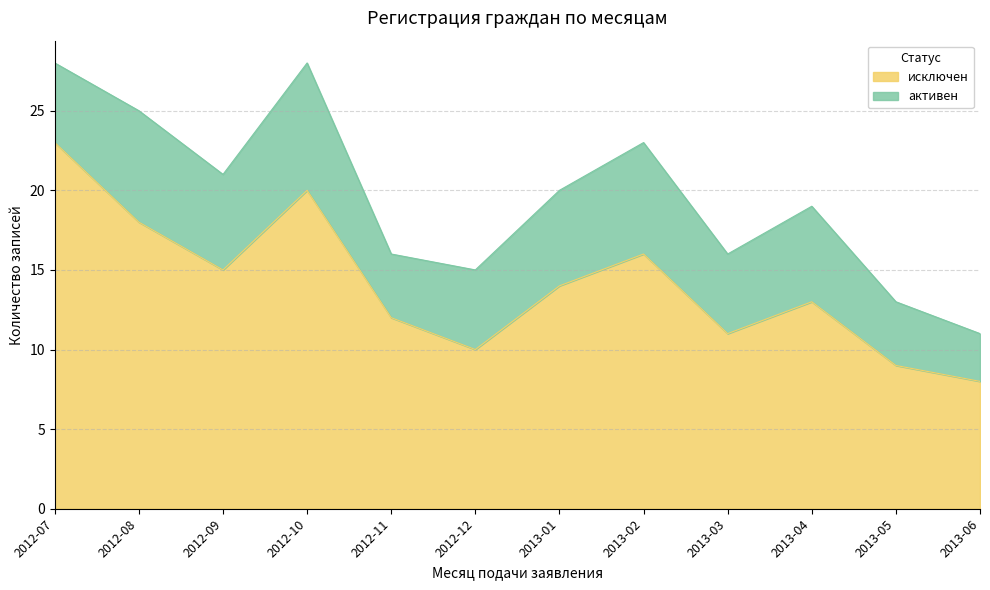

The chart shows a value of 9 at 2012-09. True or false?

False